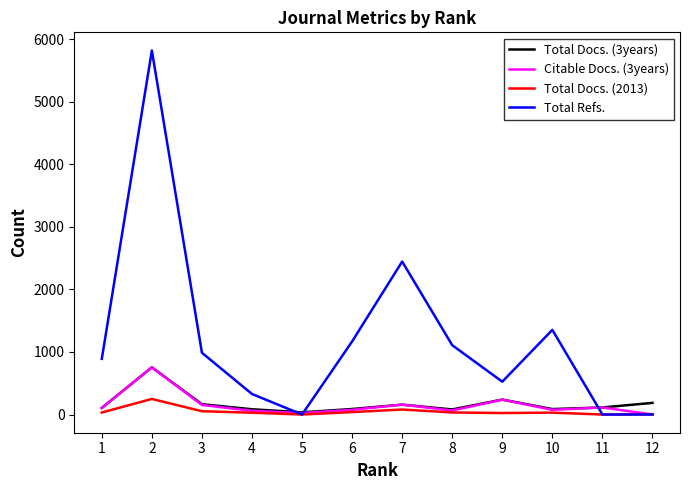

At which category does the chart reach its peak across all series?

2